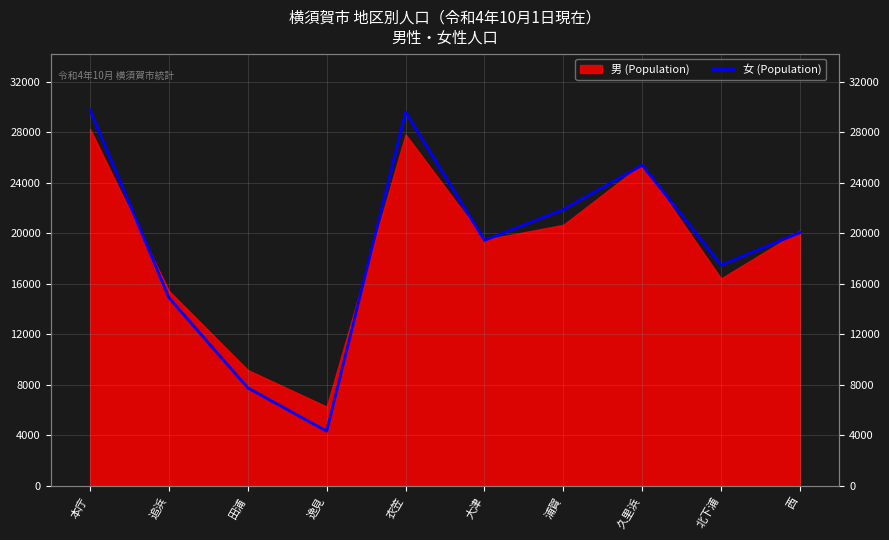

Count the values in the range 14902 to 25384.

6